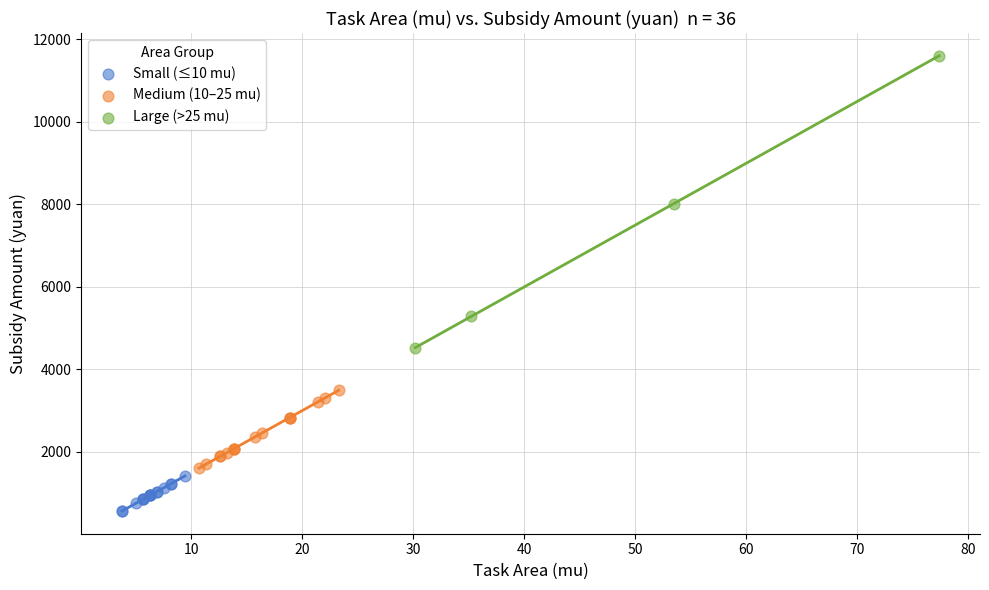

Which series reaches the minimum Y coordinate?

Small (≤10 mu)